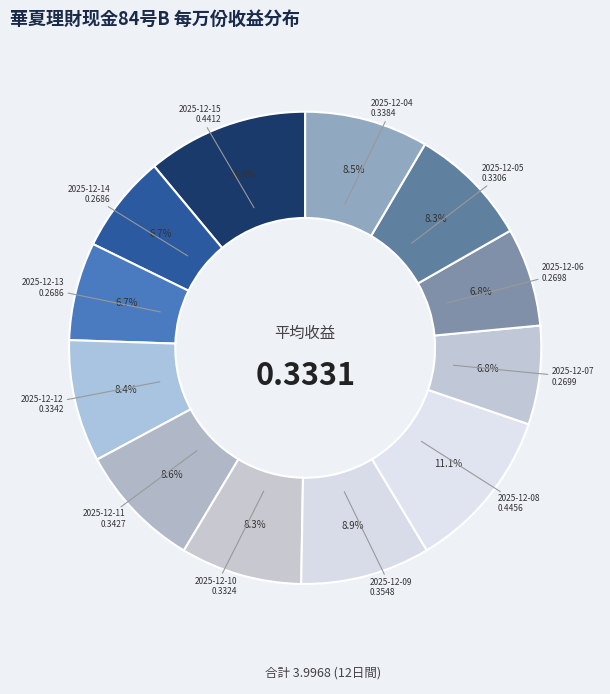

How many slices are in this pie chart?

12